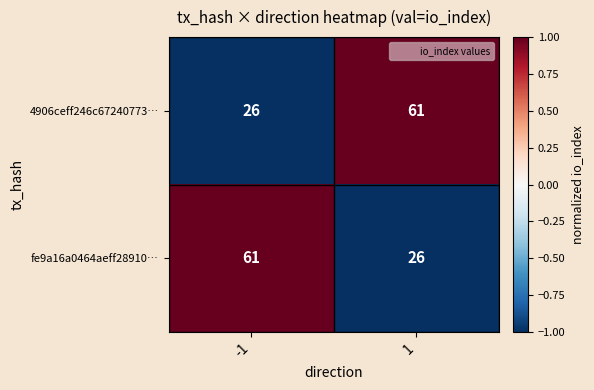

What is the total value across all series at -1?

87